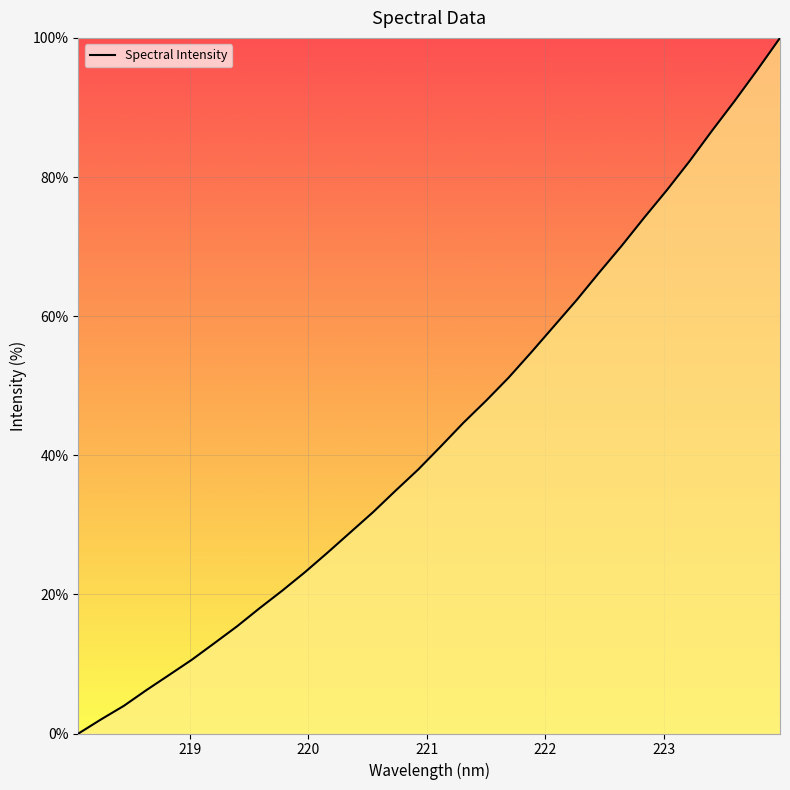

What is the maximum value shown in the chart?

100.0